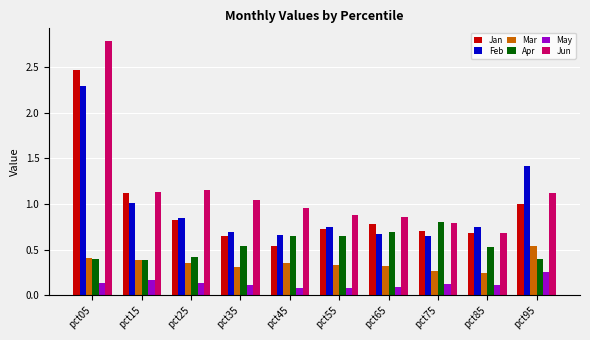

Between pct15 and pct45, which series saw the biggest shift?

Jan